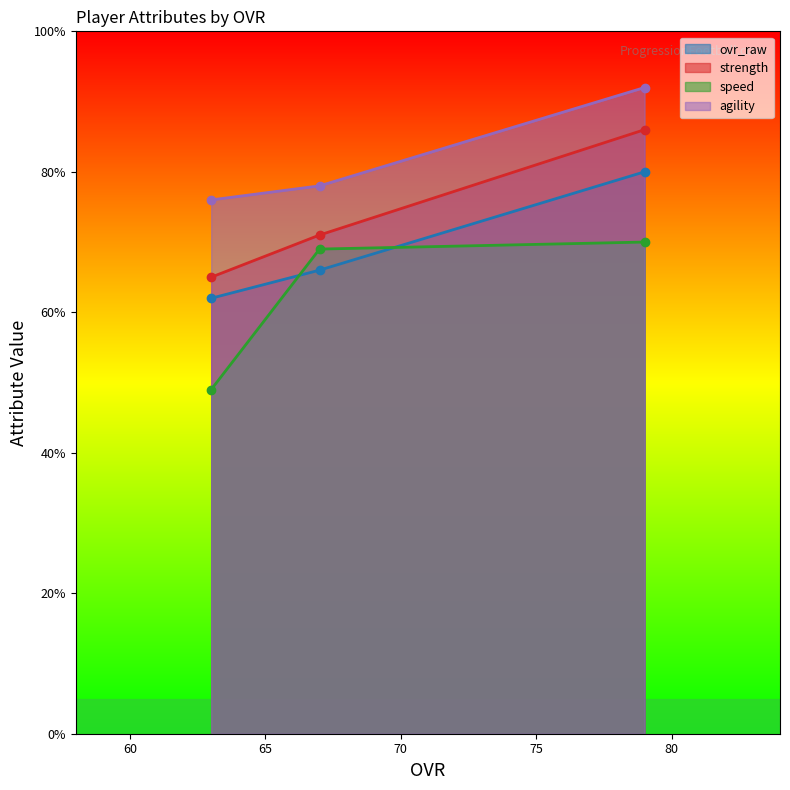

List the series in order of their peak value, lowest first.

speed, ovr_raw, strength, agility